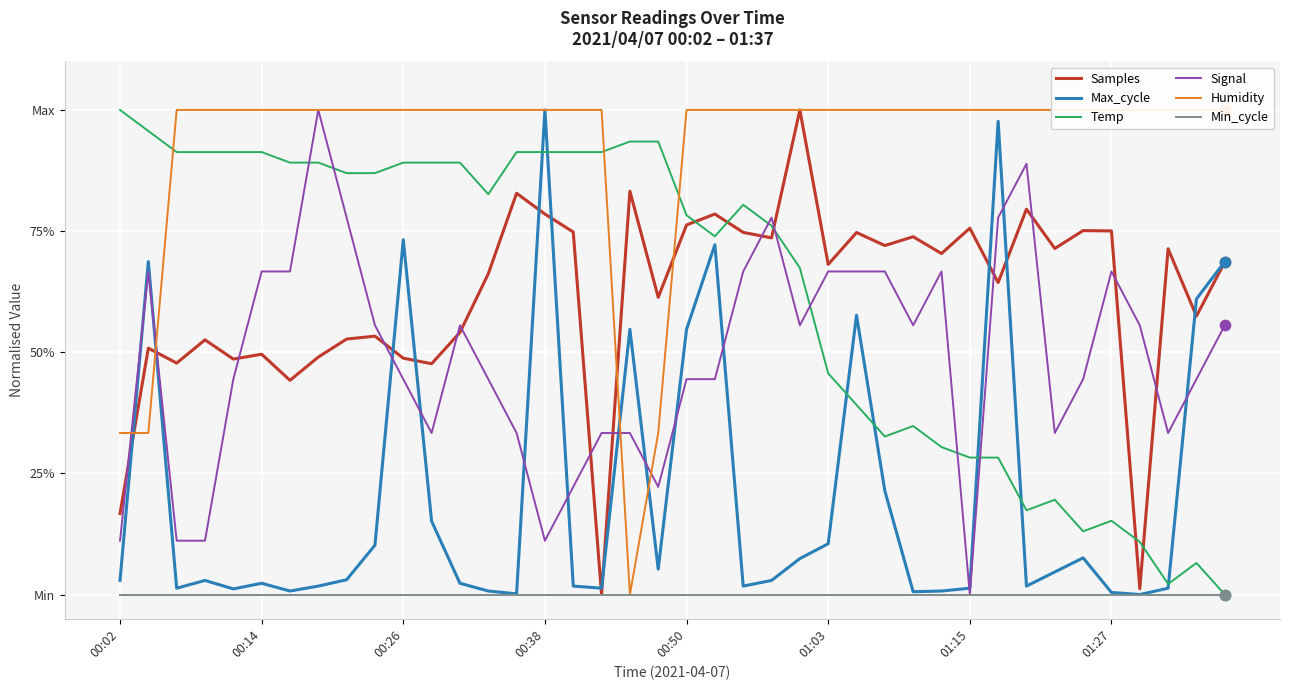

Which series has the largest Y range (max minus min)?

Samples